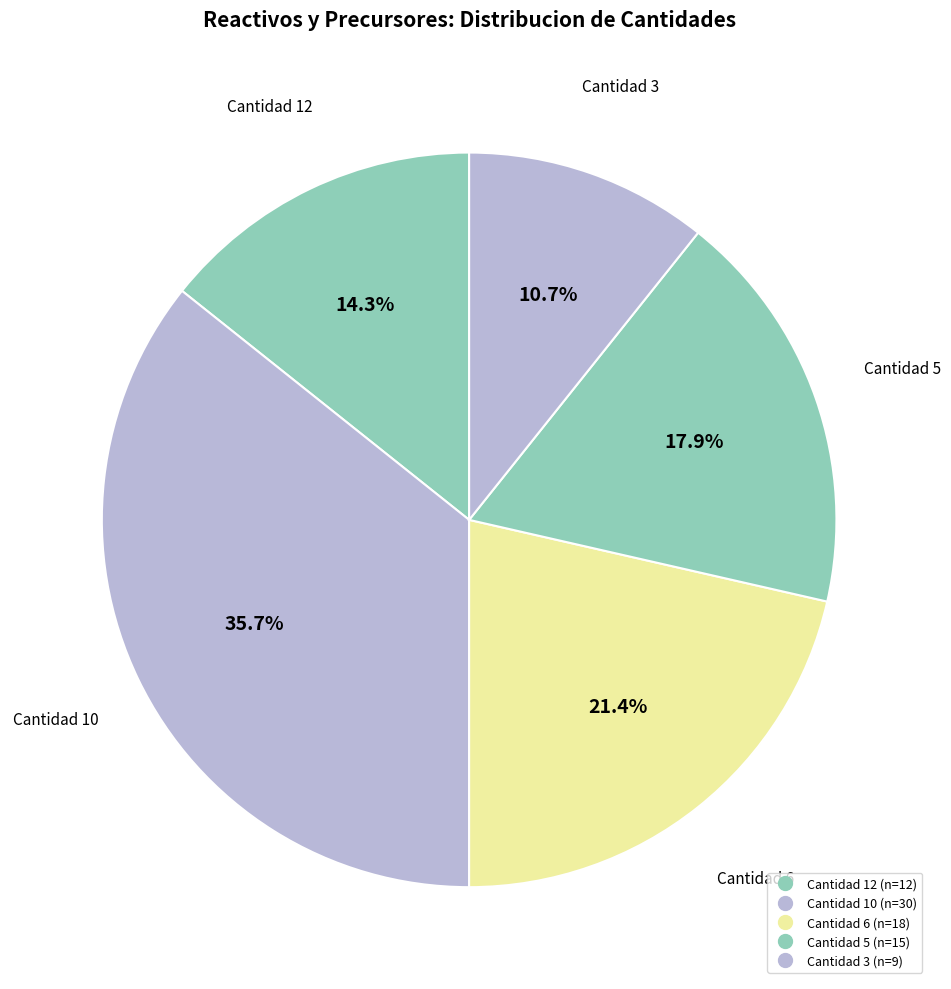

How many segments does this pie chart have?

5